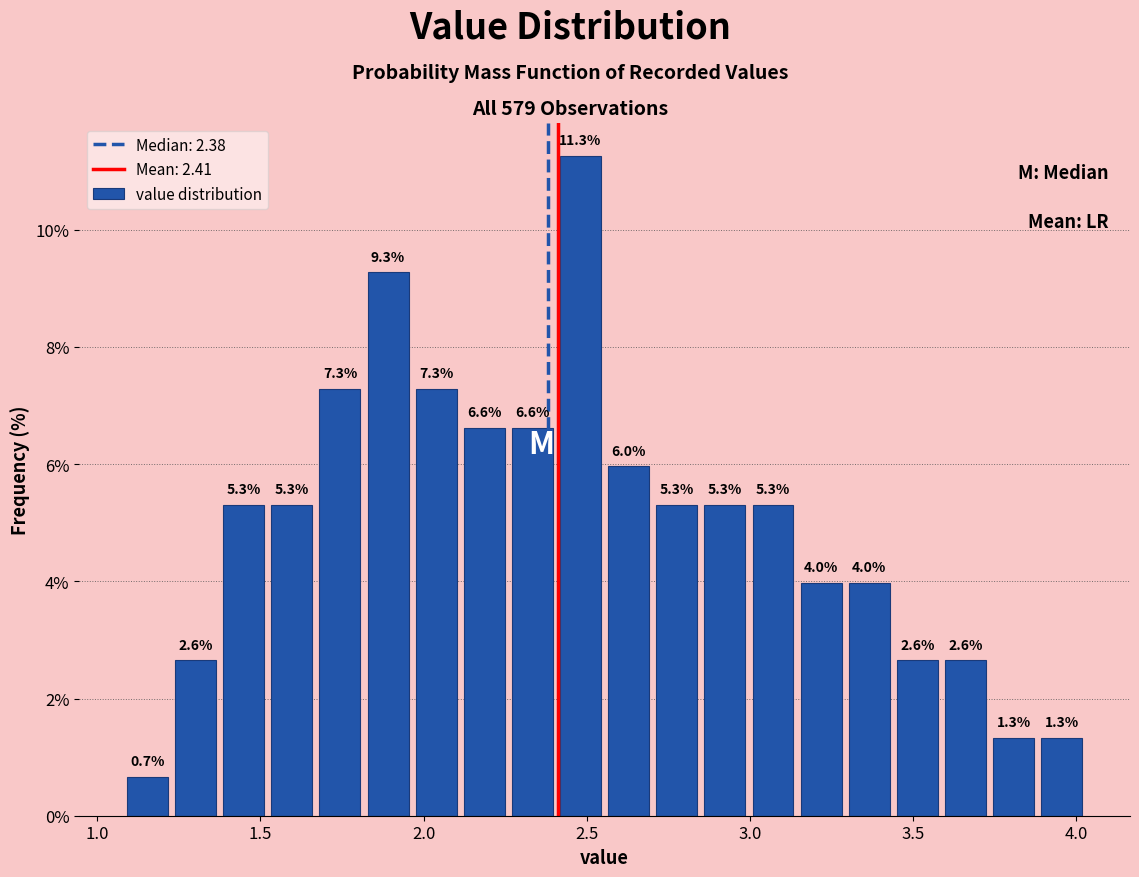

Read against the x-axis, roughly where is the centre of the tallest bar?

2.50